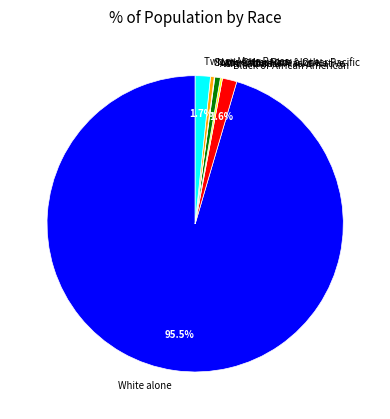

Approximately how many times larger is the value at Asian alone compared to Two or More Races?

0.4